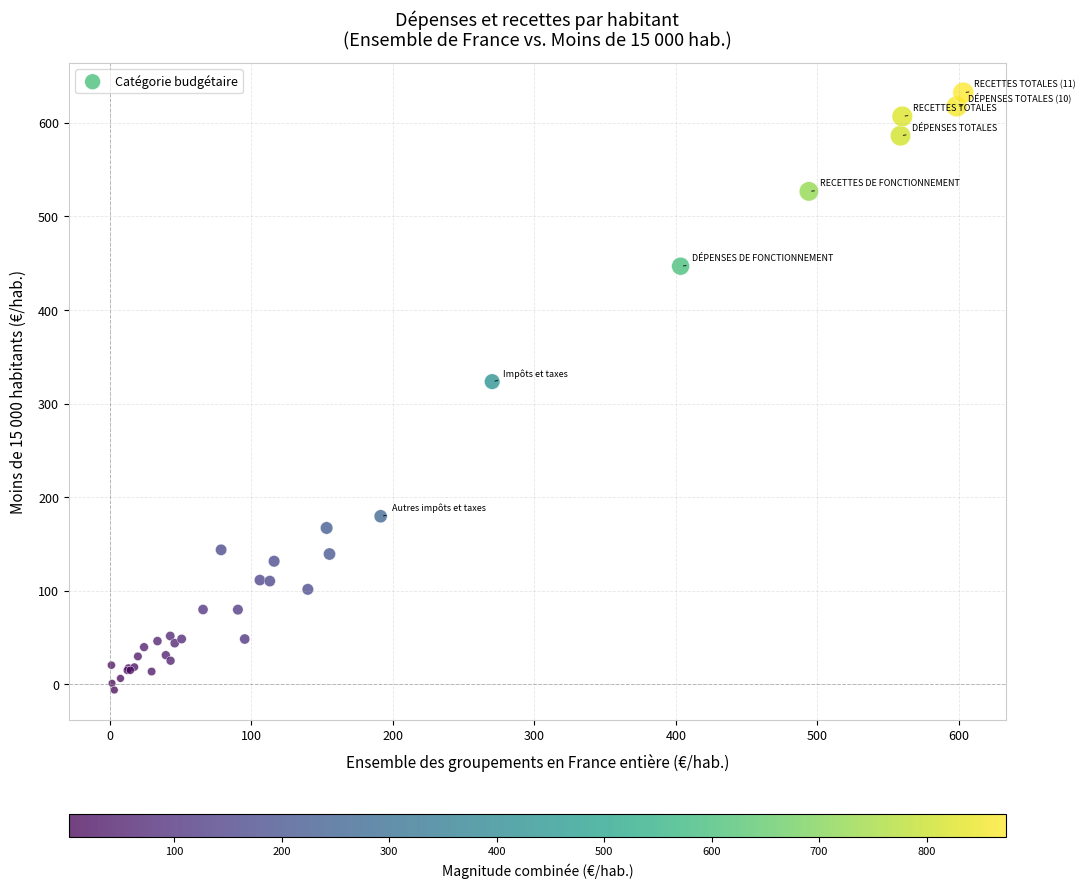

What Y value in the scatter plot is closest to 313?

323.5